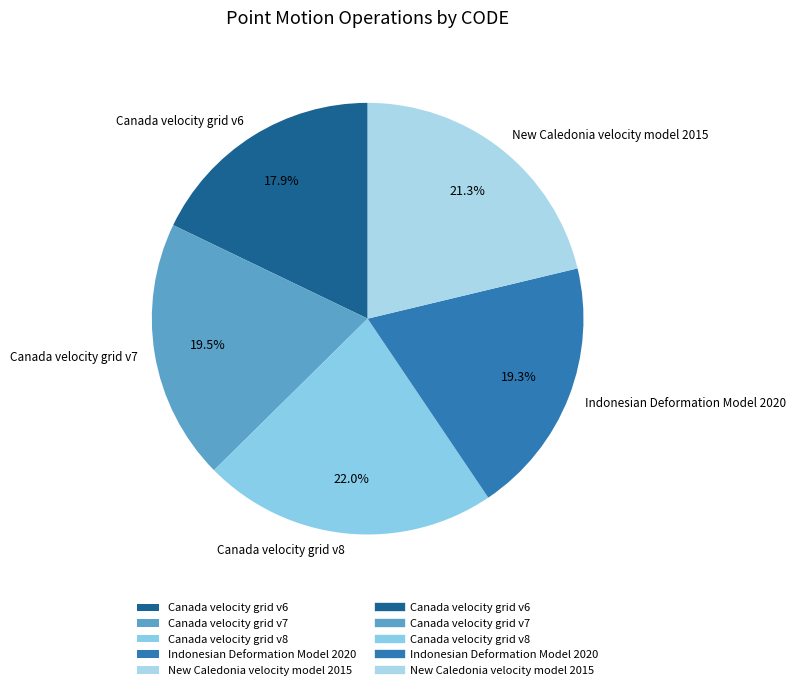

How many slices are in this pie chart?

5